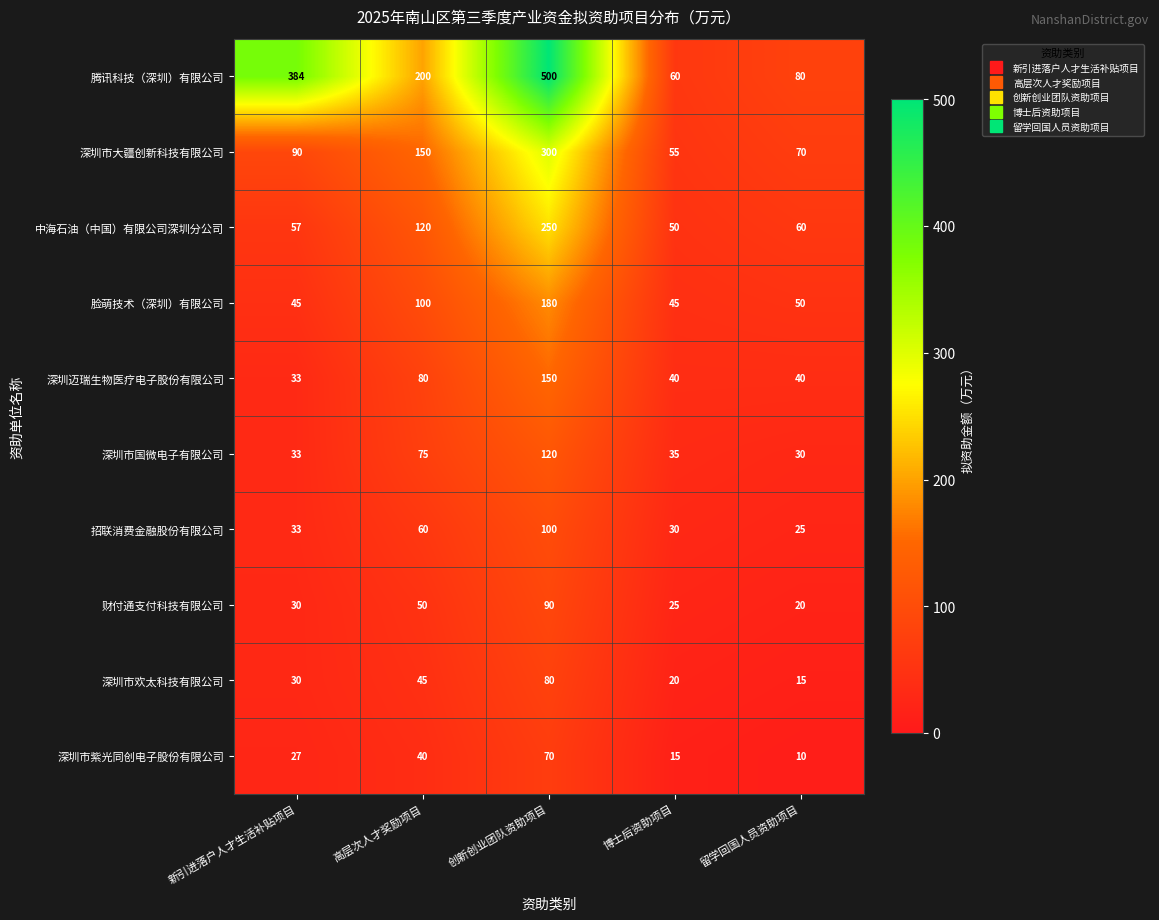

Which category has the lowest value across all series?

留学回国人员资助项目